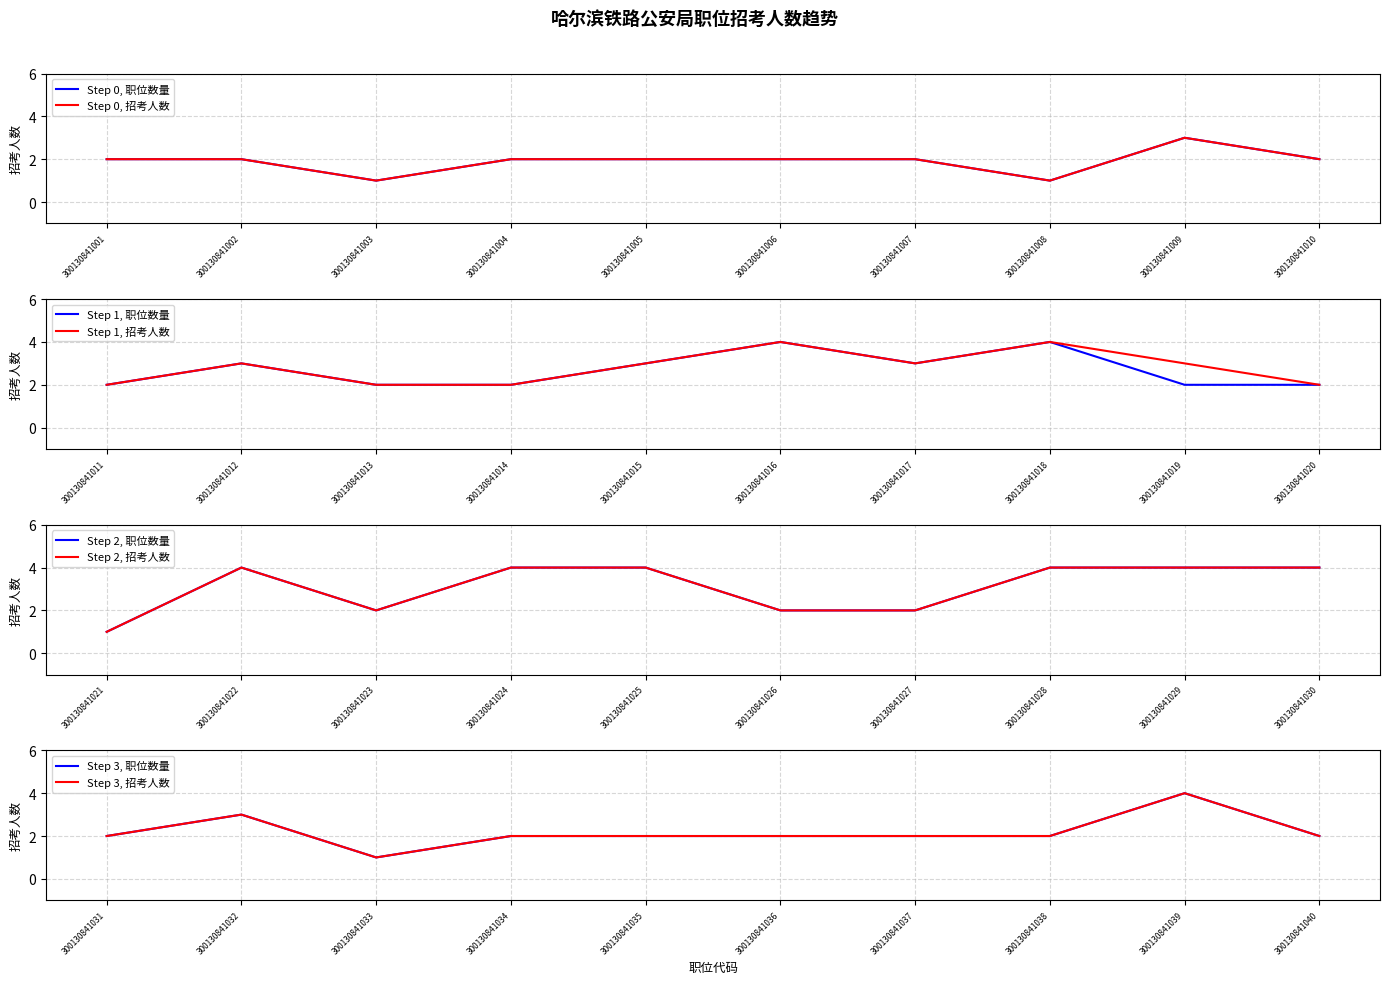

Where does the 招考人数(机构1) series first go above 2?

300130841009